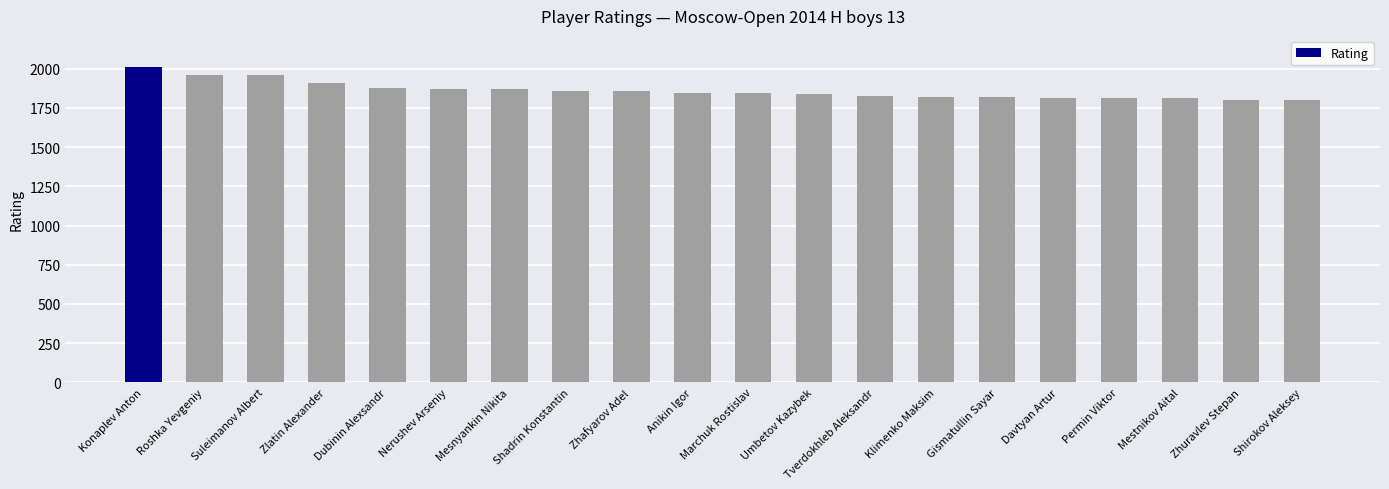

Which label corresponds to the largest value in the chart?

Konaplev Anton